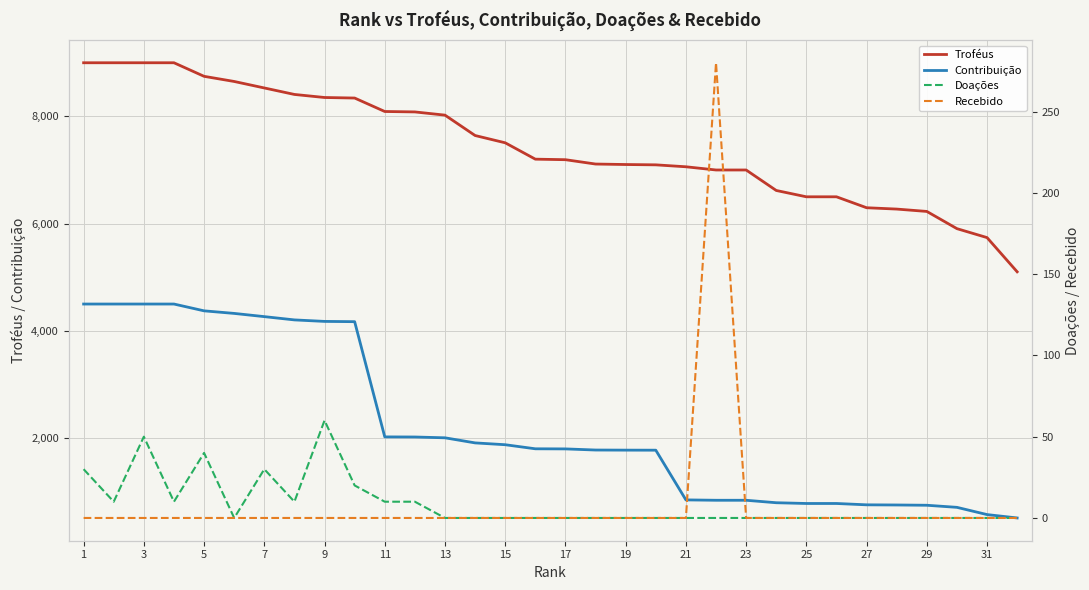

At 31, list the series in order from largest to smallest.

Troféus, Contribuição, Doações, Recebido